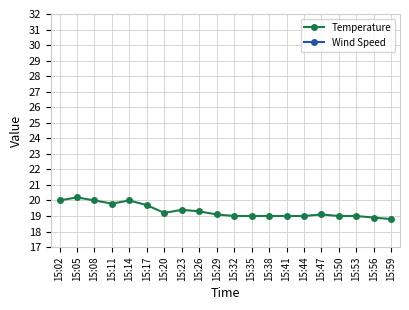

Reading left to right, what are all the values shown in this chart?

Temperature: 15:02=20.0	15:05=20.2	15:08=20.0	15:11=19.8	15:14=20.0	15:17=19.7	15:20=19.2	15:23=19.4	15:26=19.3	15:29=19.1	15:32=19.0	15:35=19.0	15:38=19.0	15:41=19.0	15:44=19.0	15:47=19.1	15:50=19.0	15:53=19.0	15:56=18.9	15:59=18.8
Wind Speed: 15:02=2.0	15:05=4.0	15:08=3.0	15:11=4.0	15:14=4.0	15:17=3.0	15:20=4.0	15:23=3.0	15:26=3.0	15:29=5.0	15:32=5.0	15:35=4.0	15:38=3.0	15:41=4.0	15:44=2.0	15:47=3.0	15:50=4.0	15:53=3.0	15:56=4.0	15:59=3.0